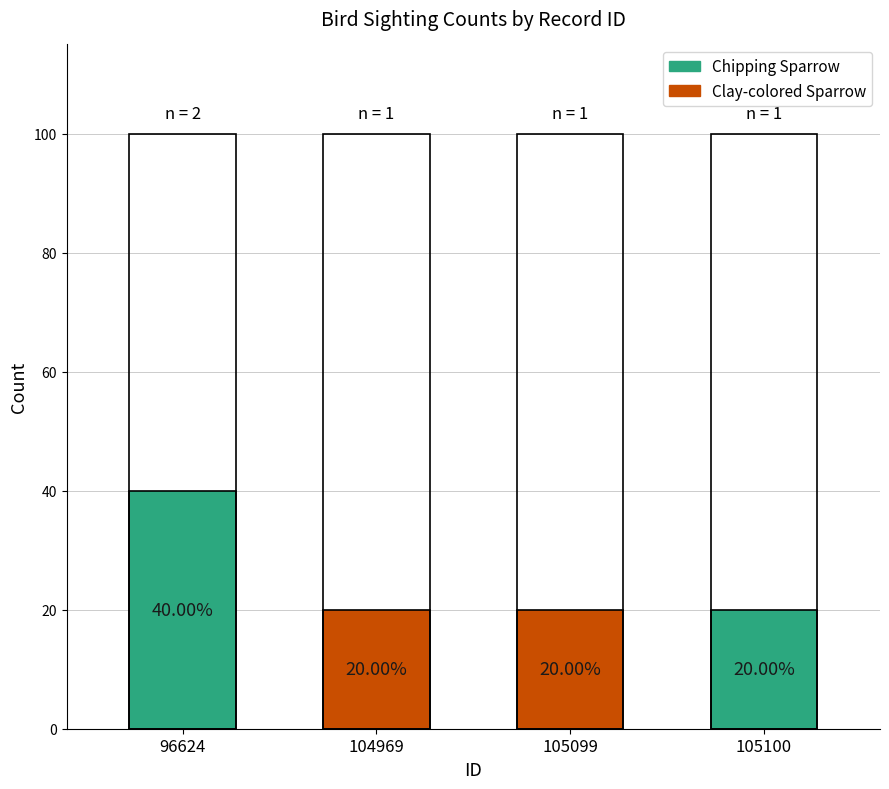

The chart shows a value of 40 at 96624. True or false?

True